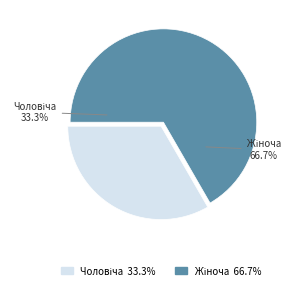

Combined, what portion of the pie is Чоловіча and Жіноча?

100.0%